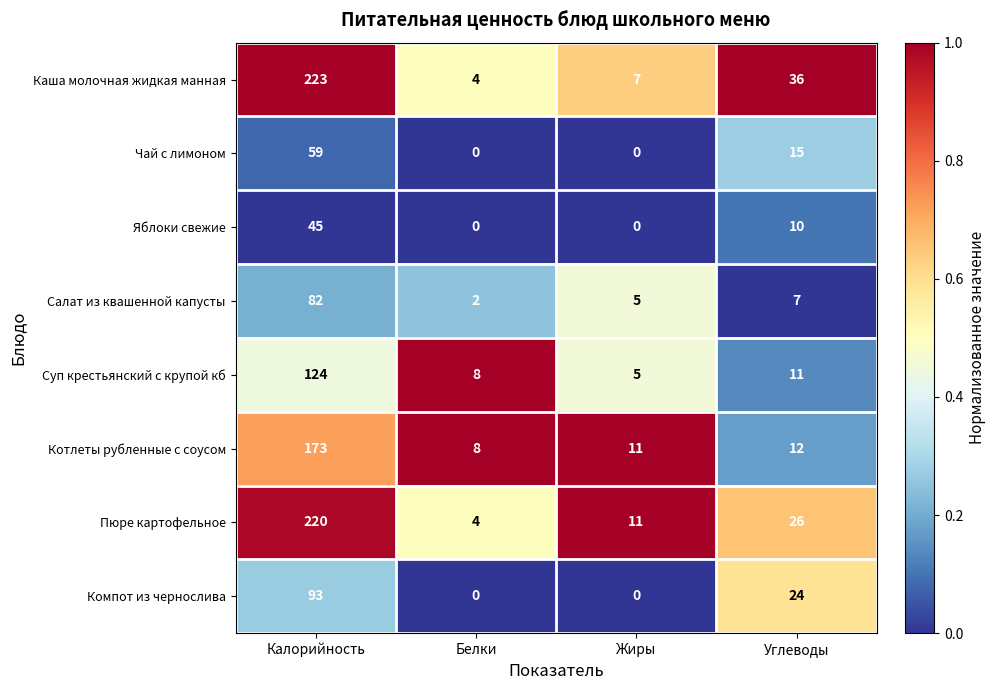

What is the total value across all series at Калорийность?

1019